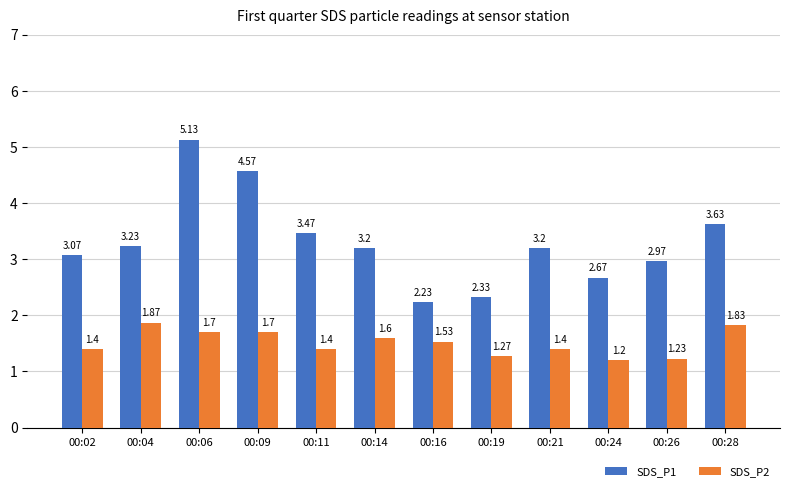

What is the spread (max minus min) of values at 00:26?

1.7